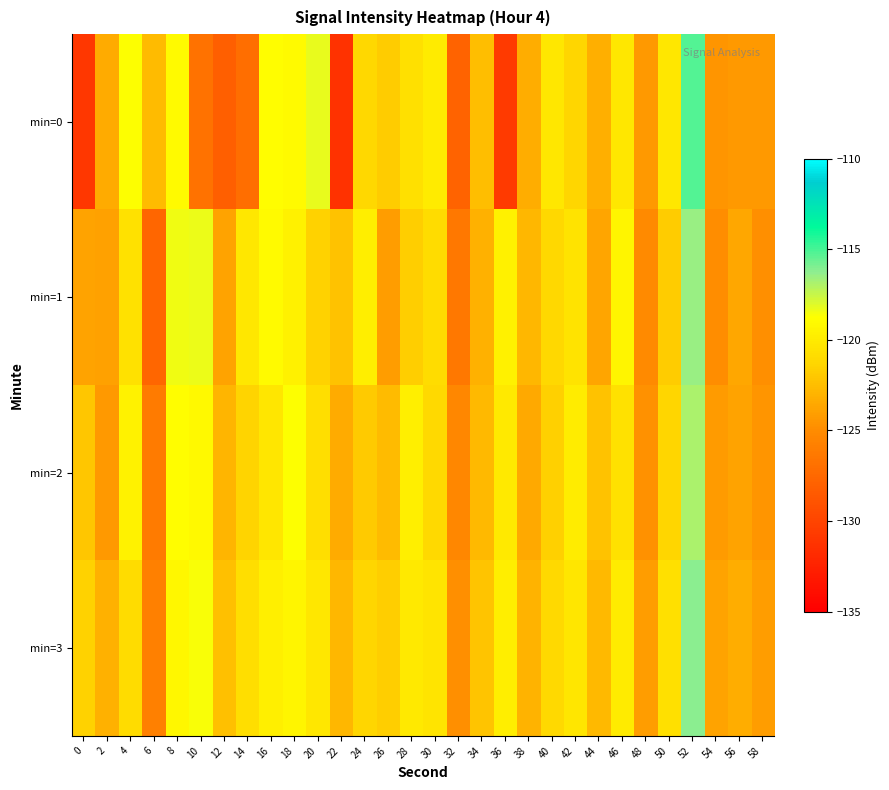

What is the greatest value displayed?

-115.3